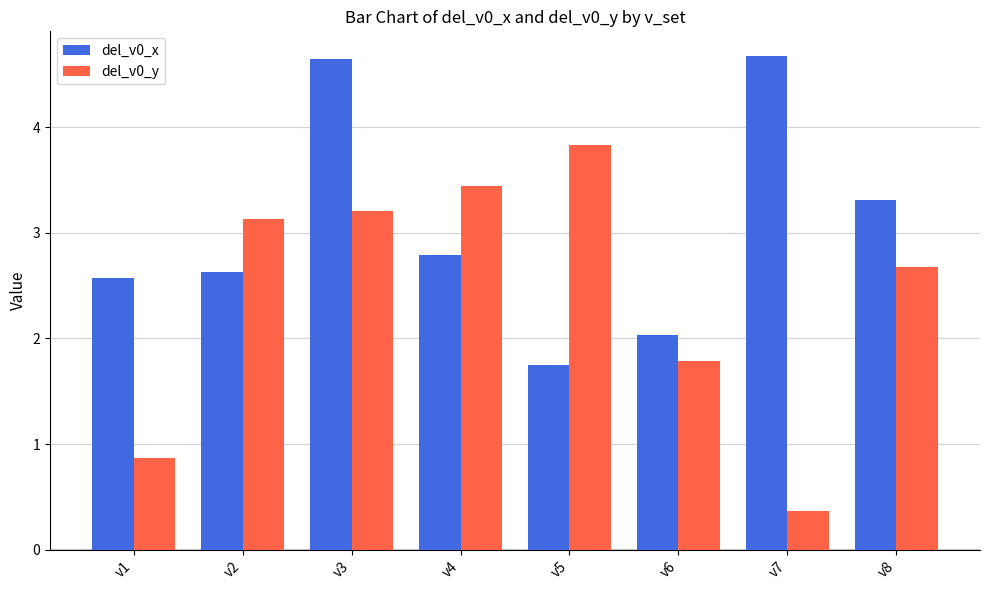

What is the difference between the maximum and minimum values in the del_v0_y series?

3.5